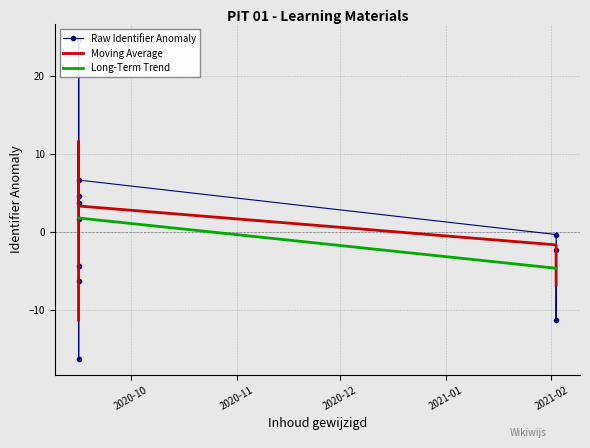

Is it true that Raw Identifier Anomaly equals 1.3 at 6?

False